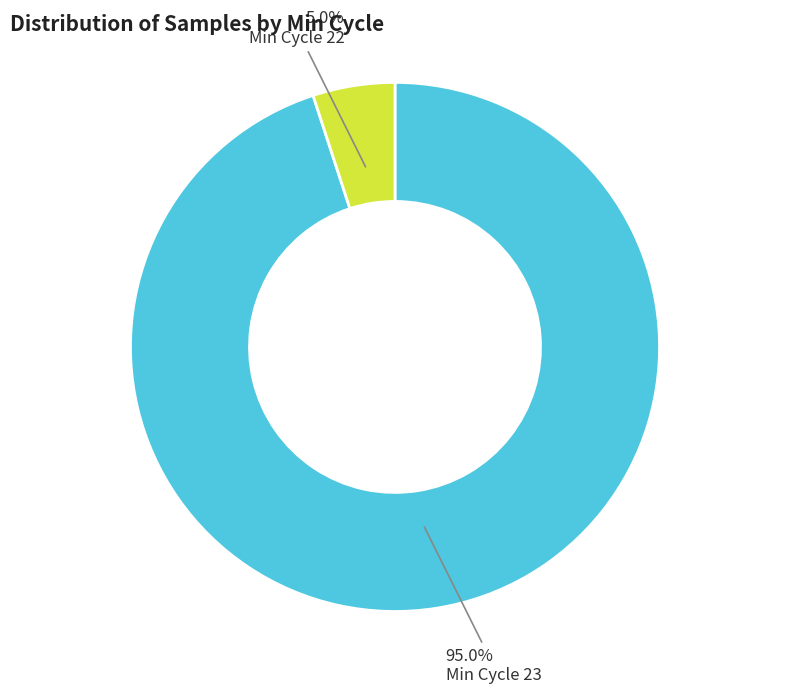

Is there a majority slice in this chart?

Yes